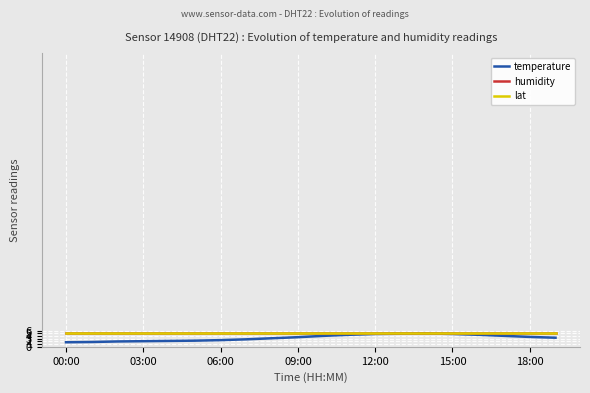

Which series has the largest range (max minus min)?

temperature